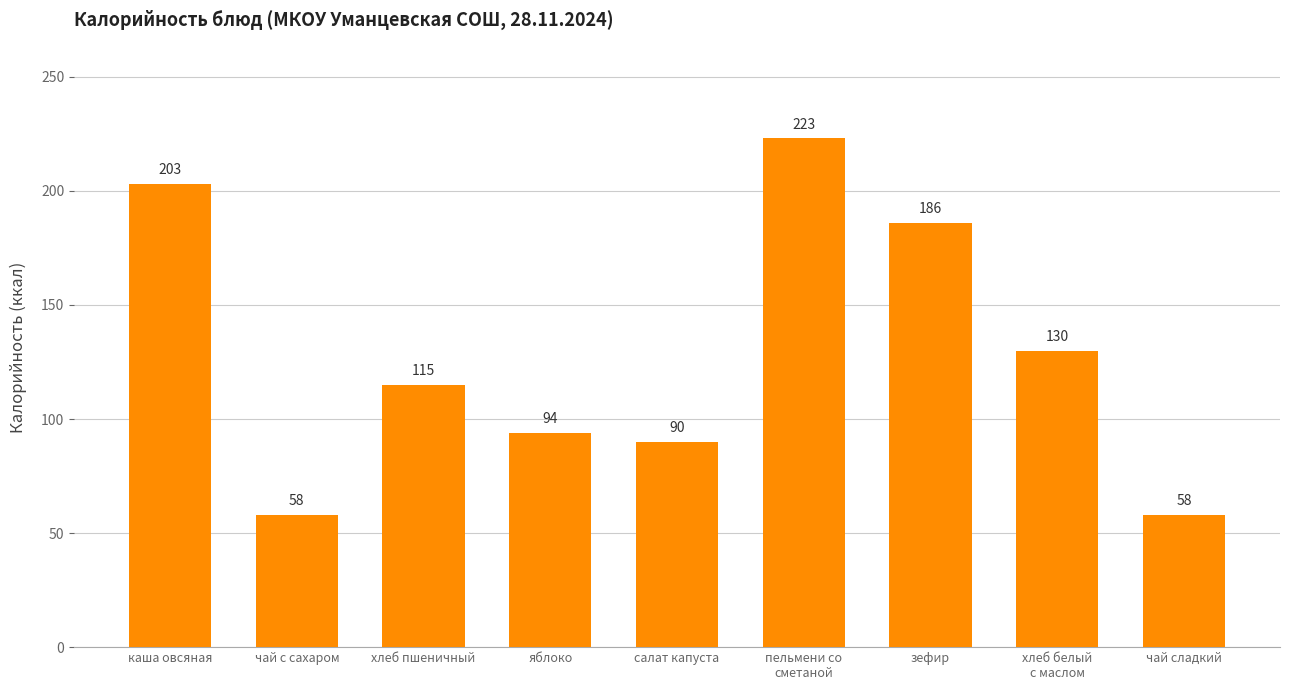

What is the difference between the maximum and minimum values?

165